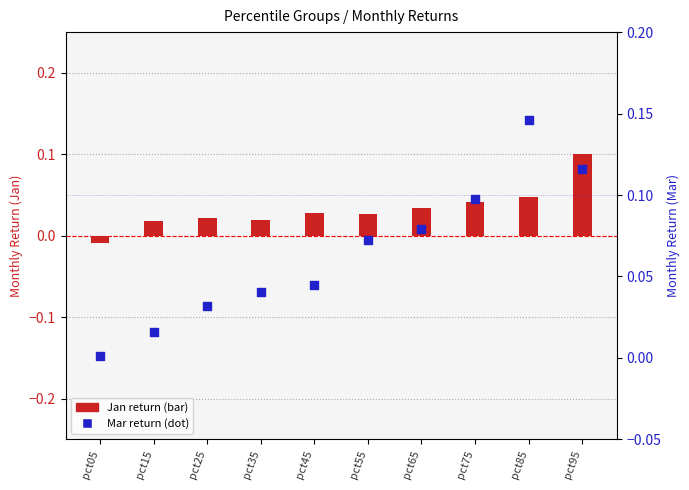

Which series has the largest total across all categories?

Mar (dot)